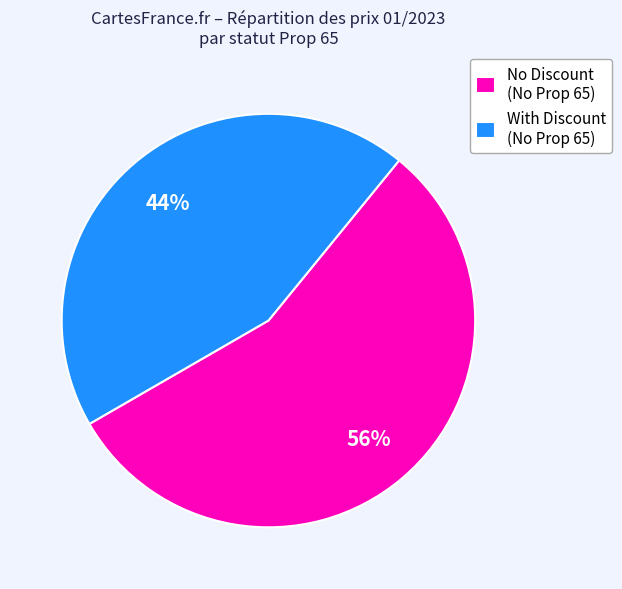

True or false: No Discount (No Prop 65) accounts for 44% of the total.

False